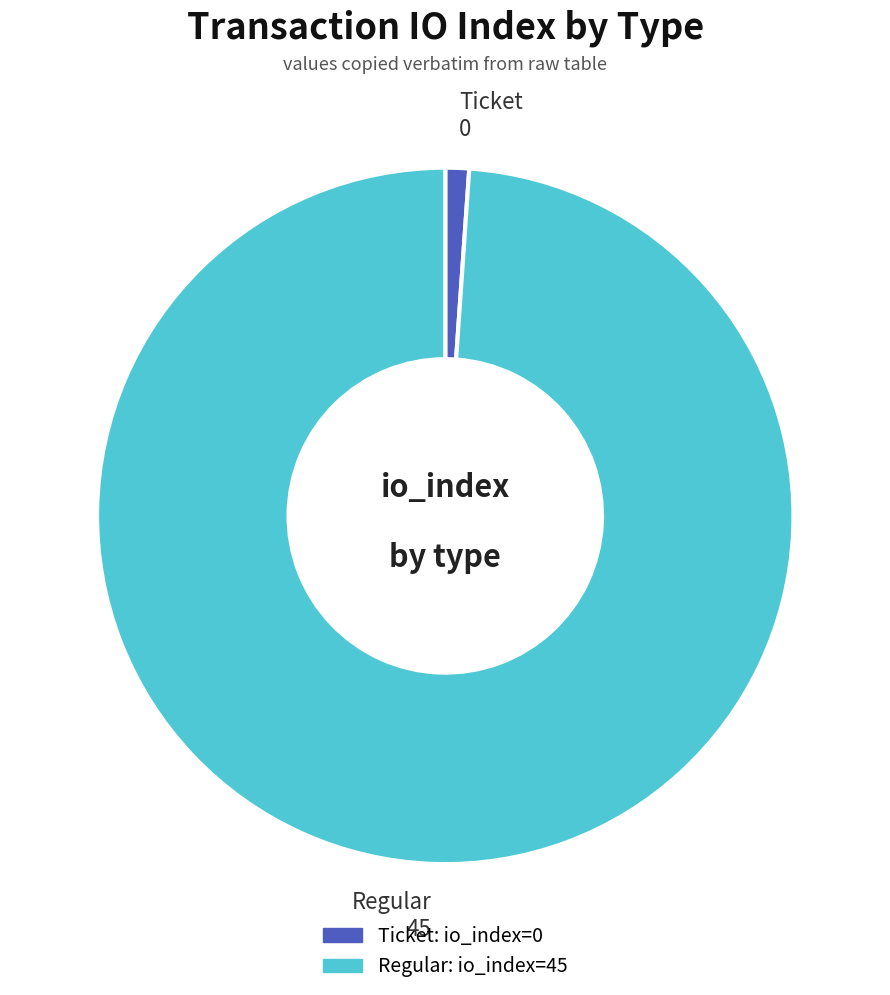

What is the ratio of the value at Regular to the value at Ticket?

90.0